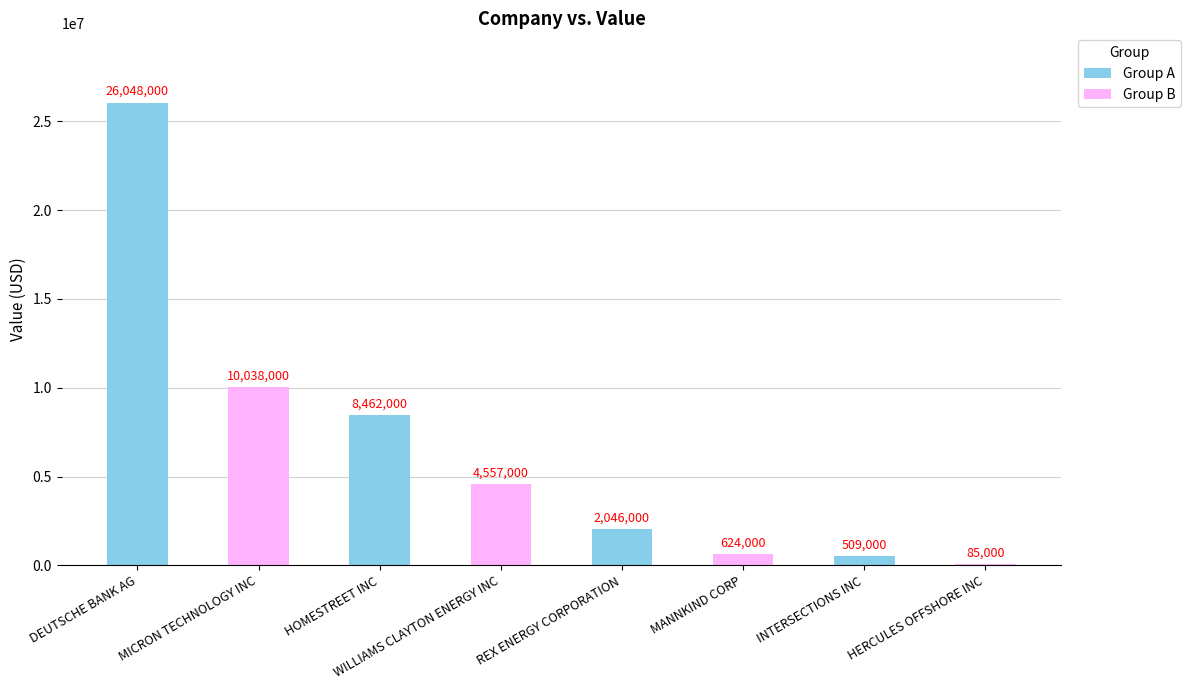

What is the sum of the values at REX ENERGY CORPORATION and MICRON TECHNOLOGY INC?

12084000